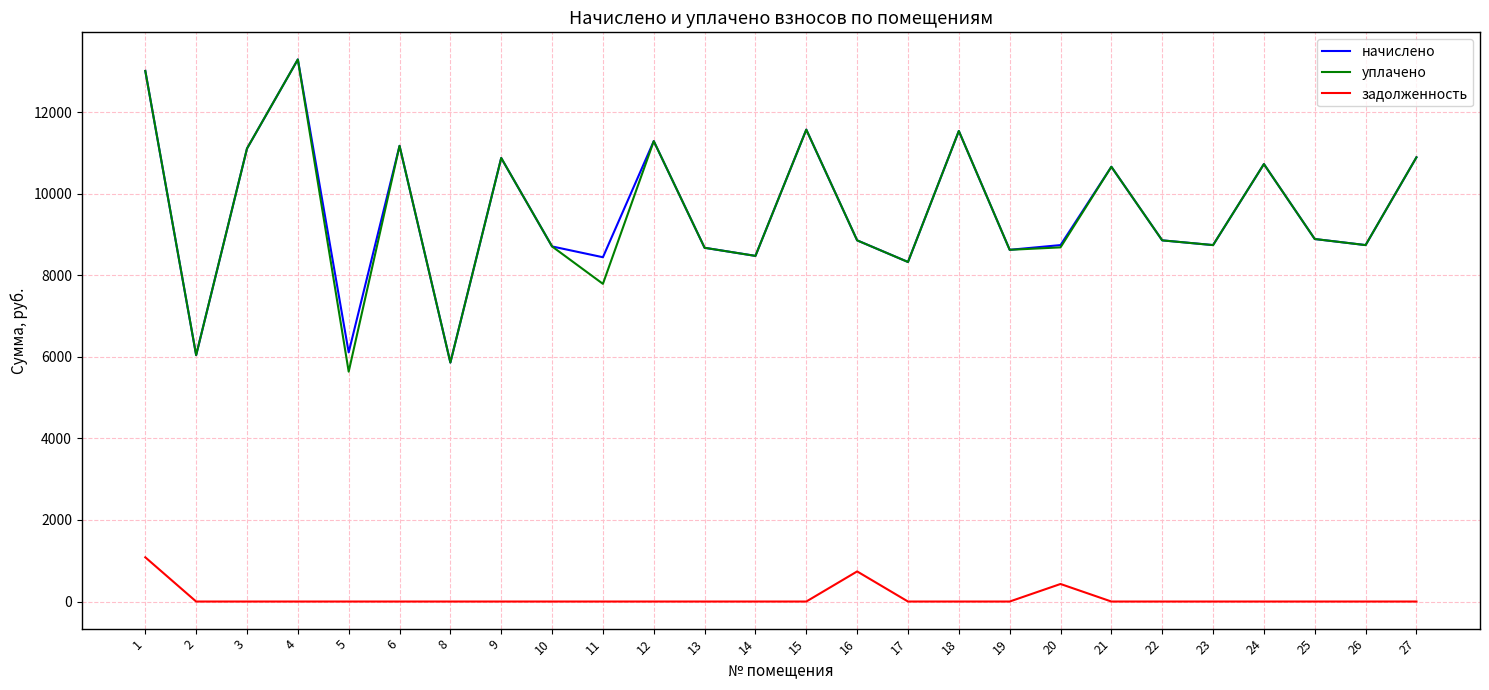

Is the value of задолженность at 13 greater than the value of уплачено at 25?

No